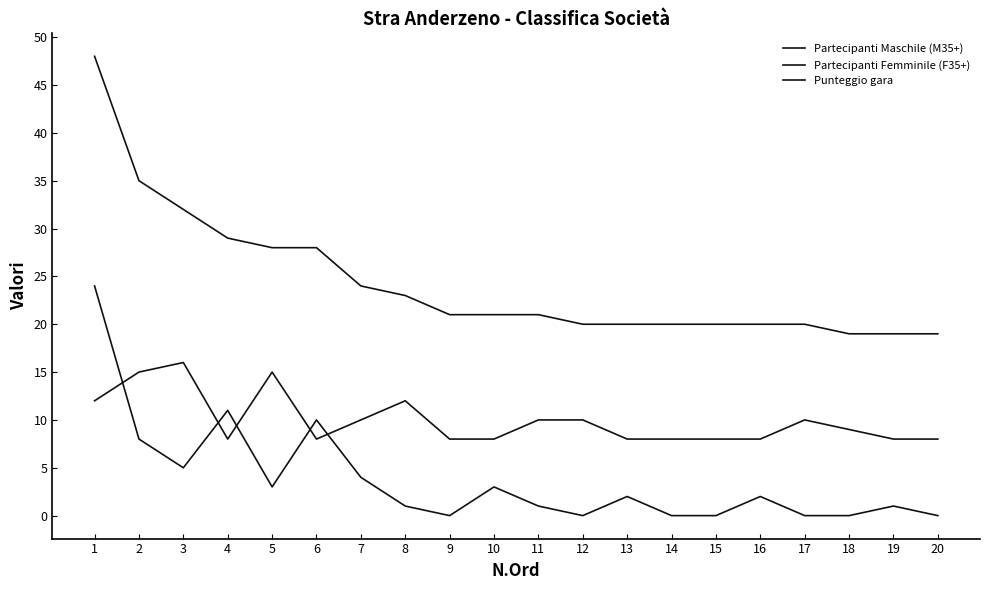

How many lines are shown in the chart?

3